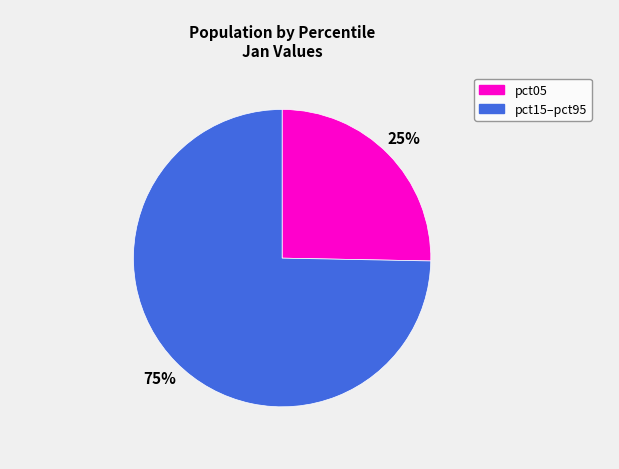

Is there any slice that represents more than half of the pie?

Yes